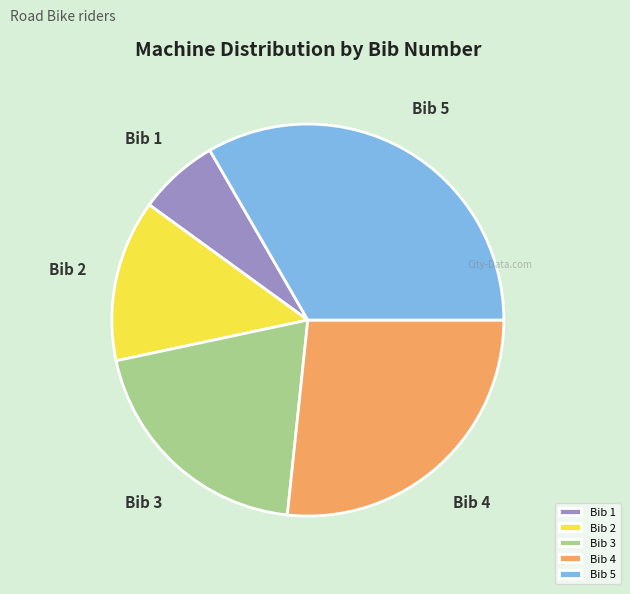

How many slices are in this pie chart?

5